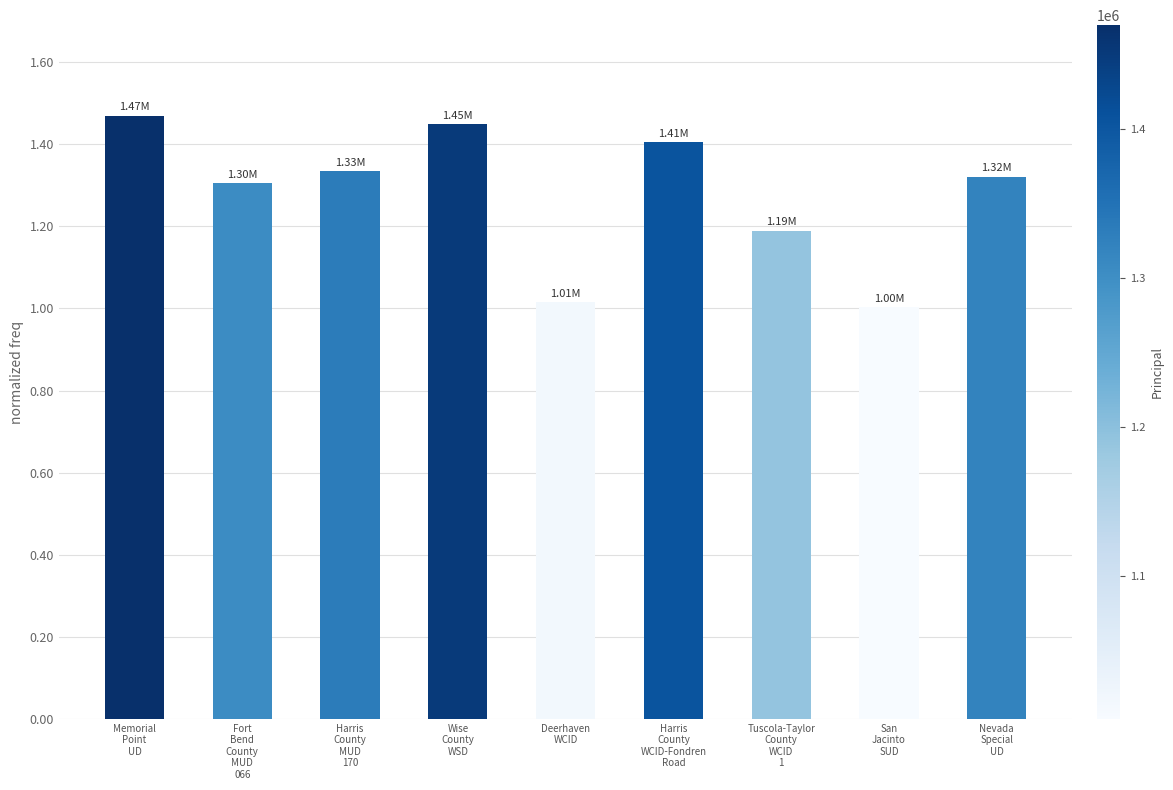

What position from the left is San
Jacinto
SUD?

8